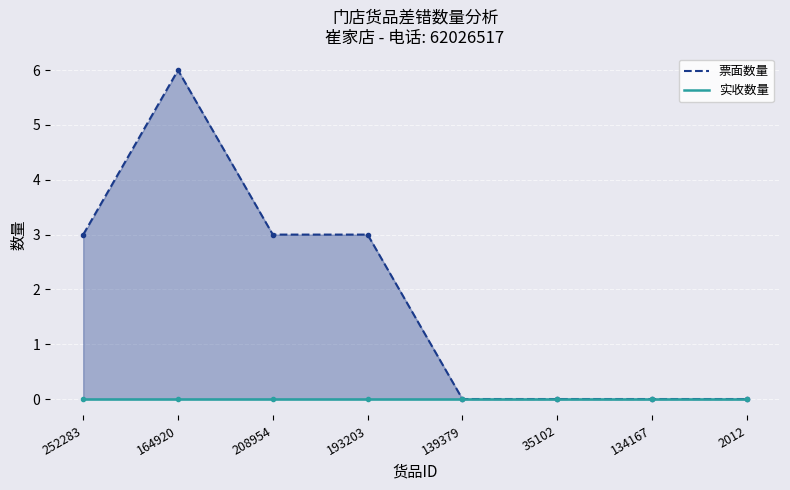

Where is the data nearest to the value 3?

252283